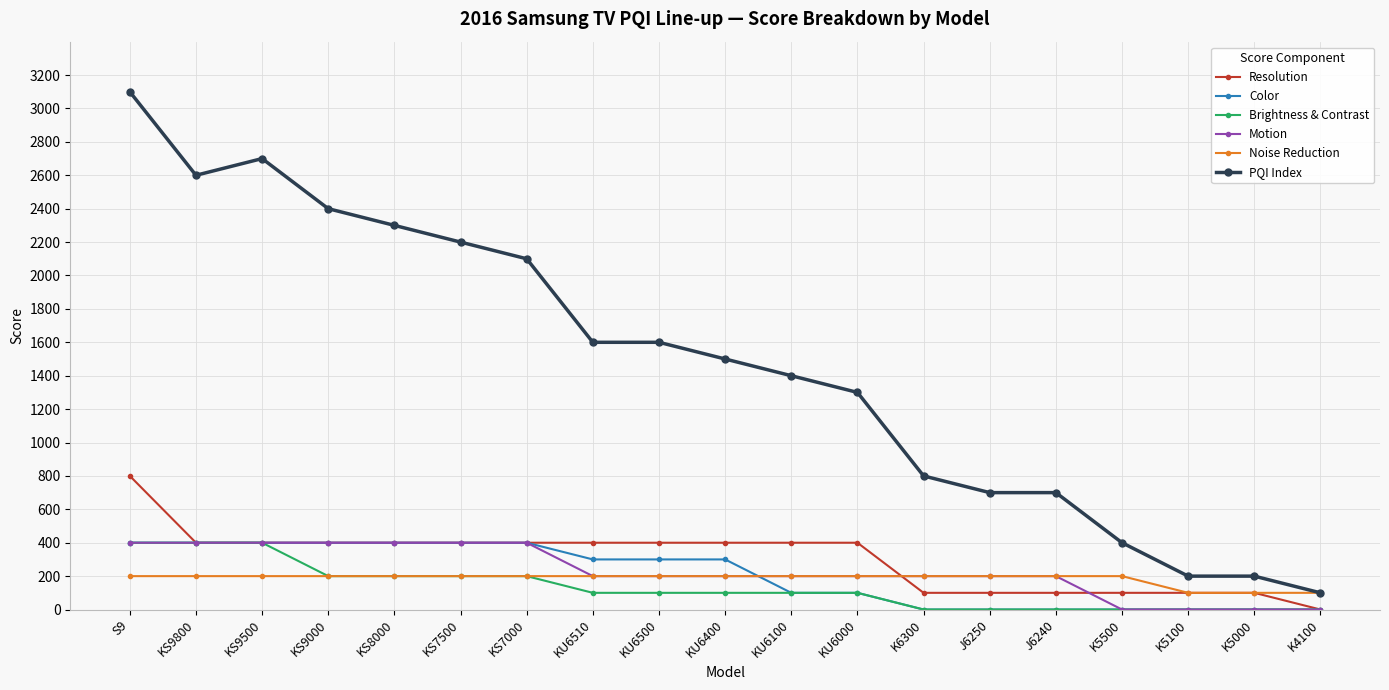

What is the difference between the highest and lowest values at KU6400?

1400